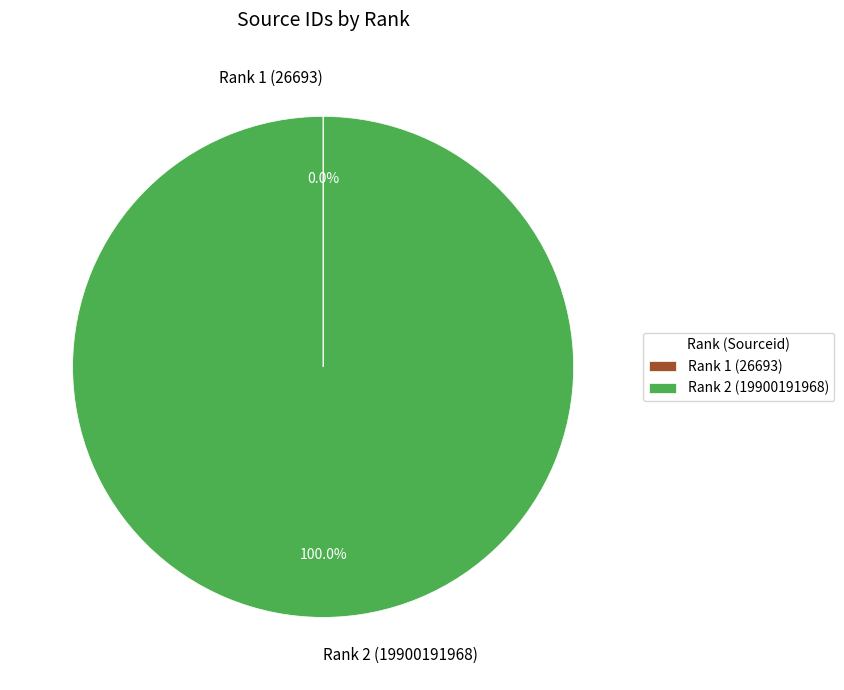

Does Rank 2 (19900191968) account for over 50% of the chart?

Yes